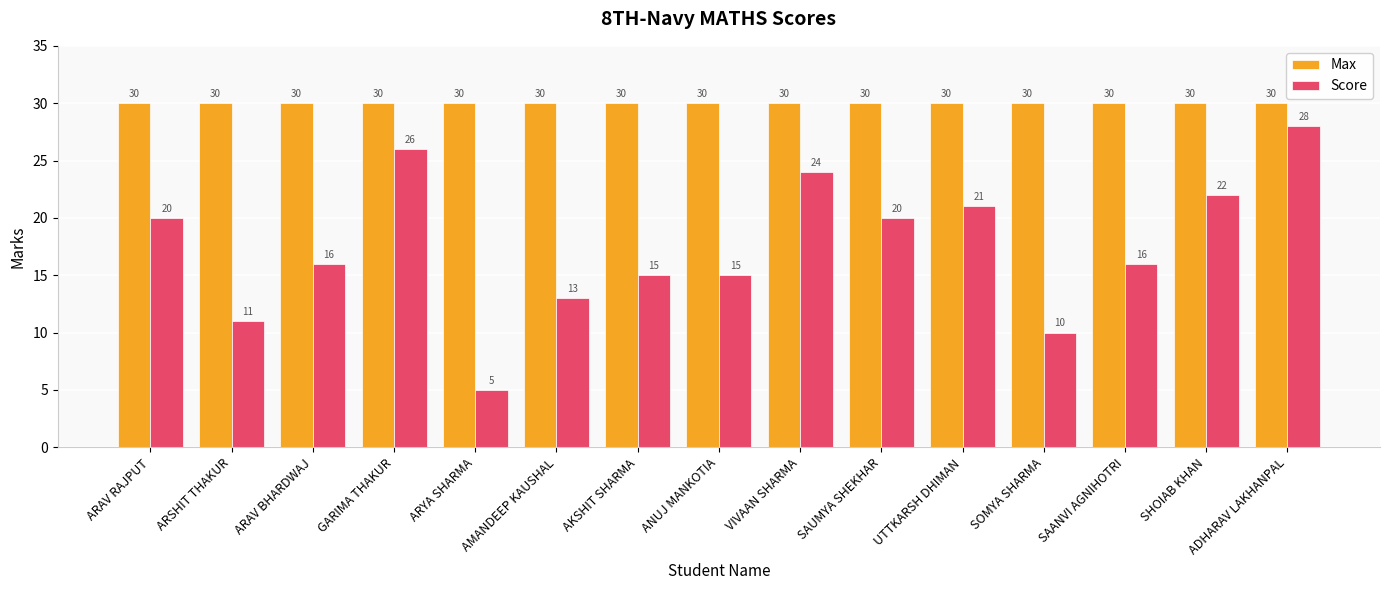

What is the label of the 14th bar from the right?

ARSHIT THAKUR